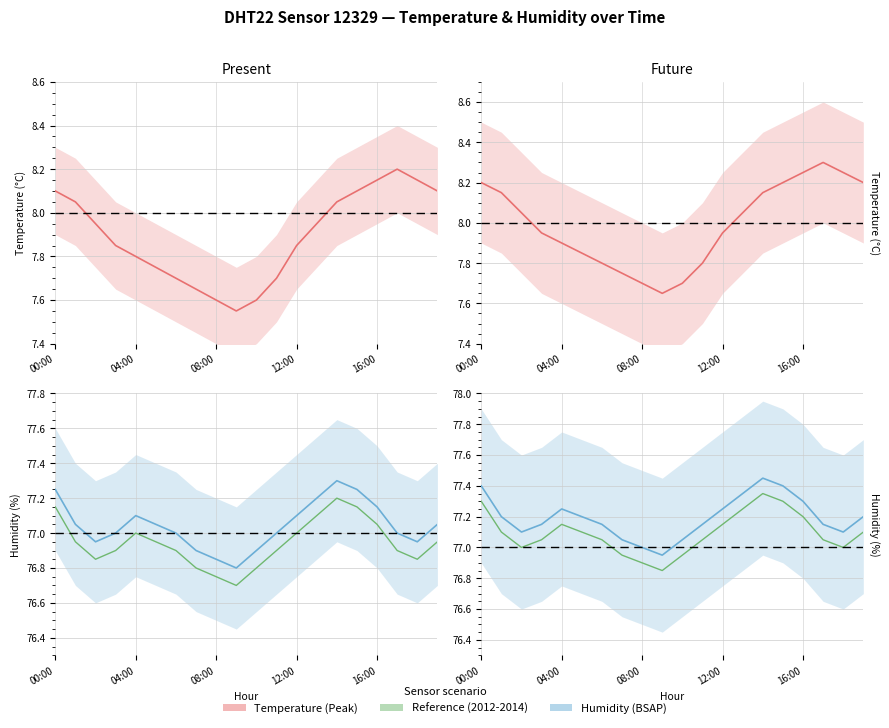

What is the difference between the Humidity values at 13 and 12?

0.1